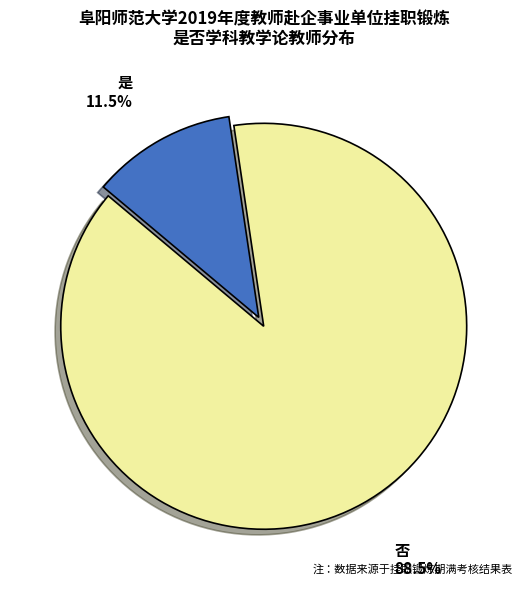

Do 是 and 否 together represent more than half of the pie?

Yes